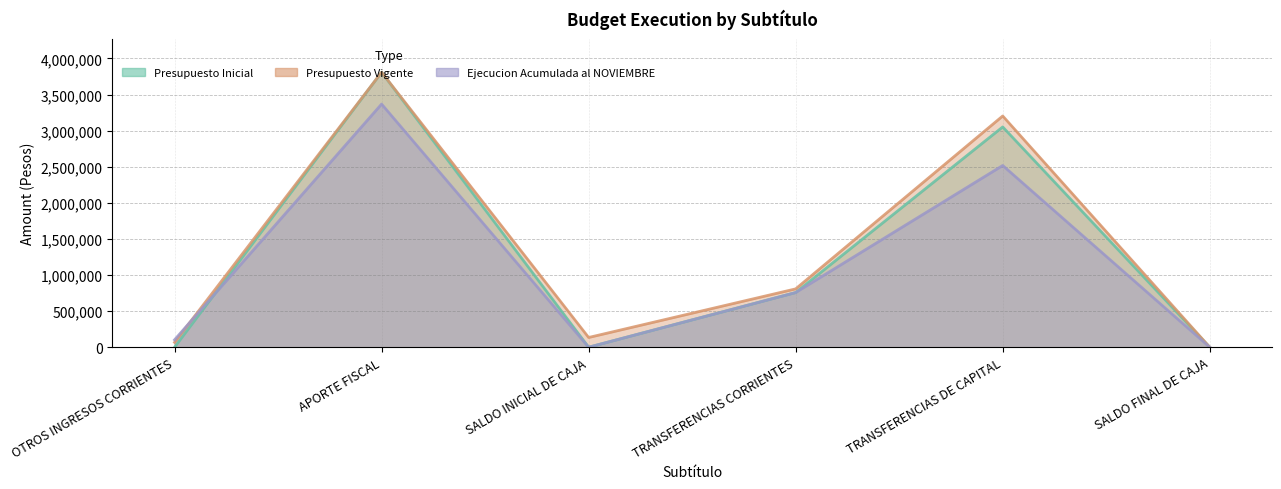

Between OTROS INGRESOS CORRIENTES and SALDO INICIAL DE CAJA, which series saw the biggest shift?

Ejecucion Acumulada al NOVIEMBRE